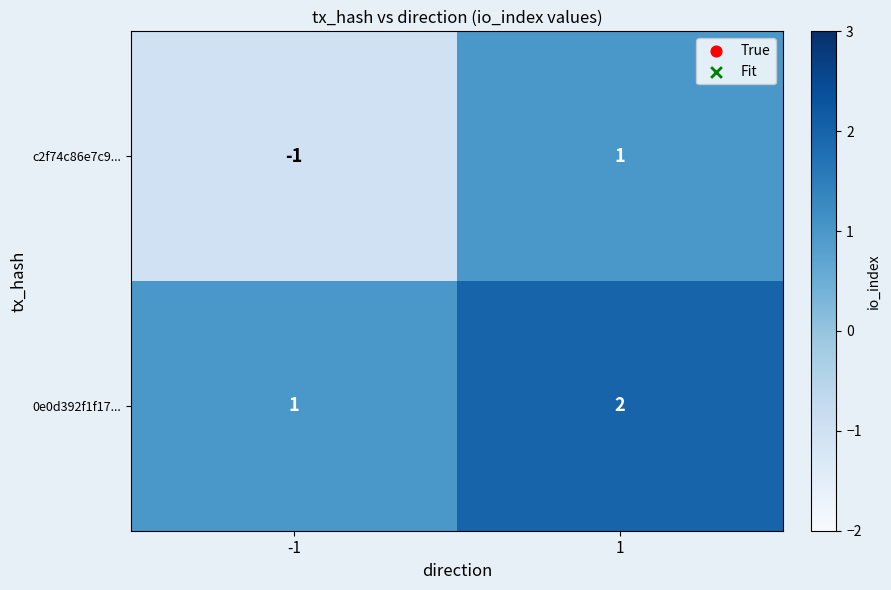

Between -1 and 1, which series saw the biggest shift?

c2f74c86e7c9...